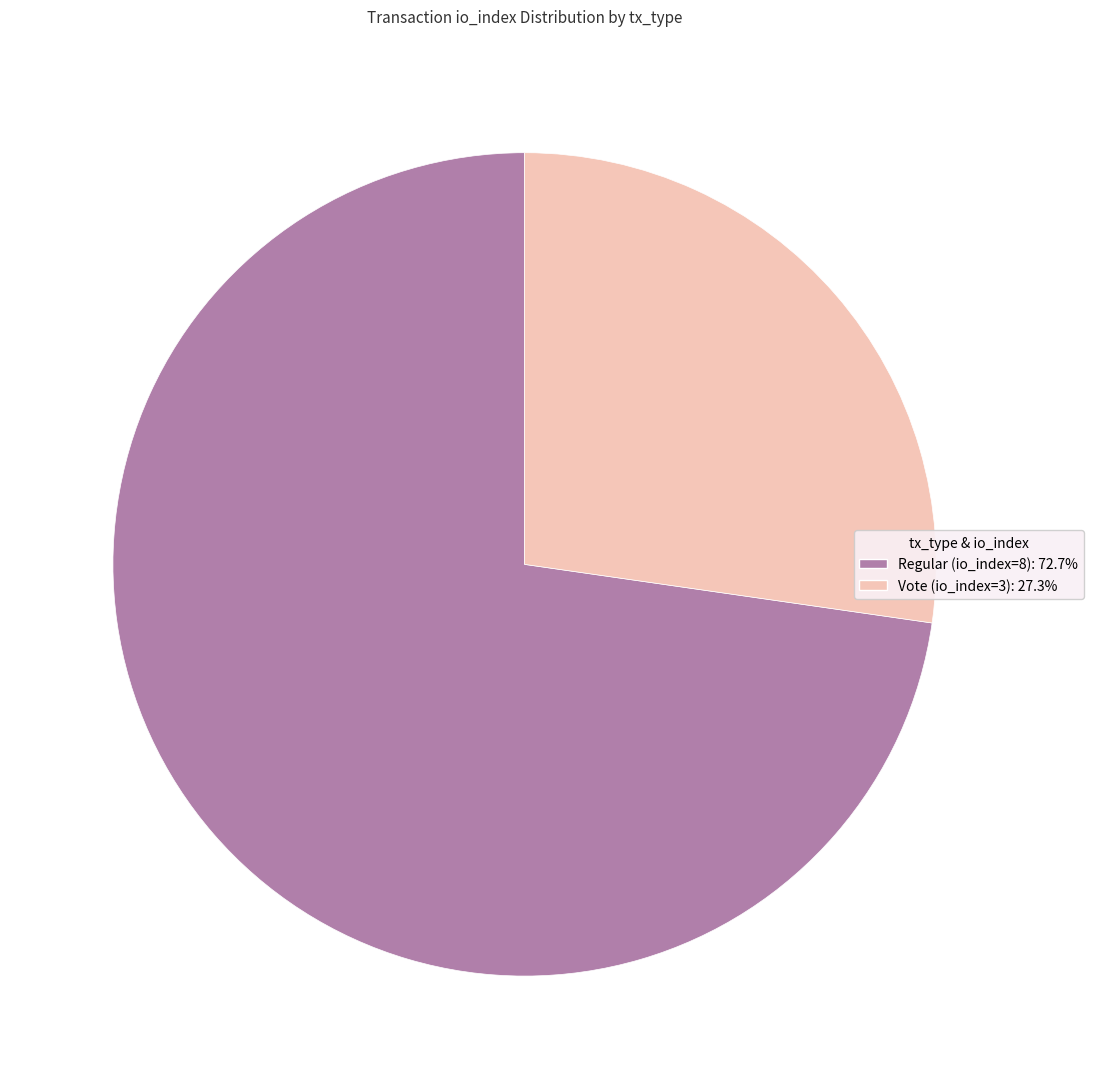

Approximately how many times larger is the value at Vote (io_index=3): 27.3% compared to Regular (io_index=8): 72.7%?

0.4